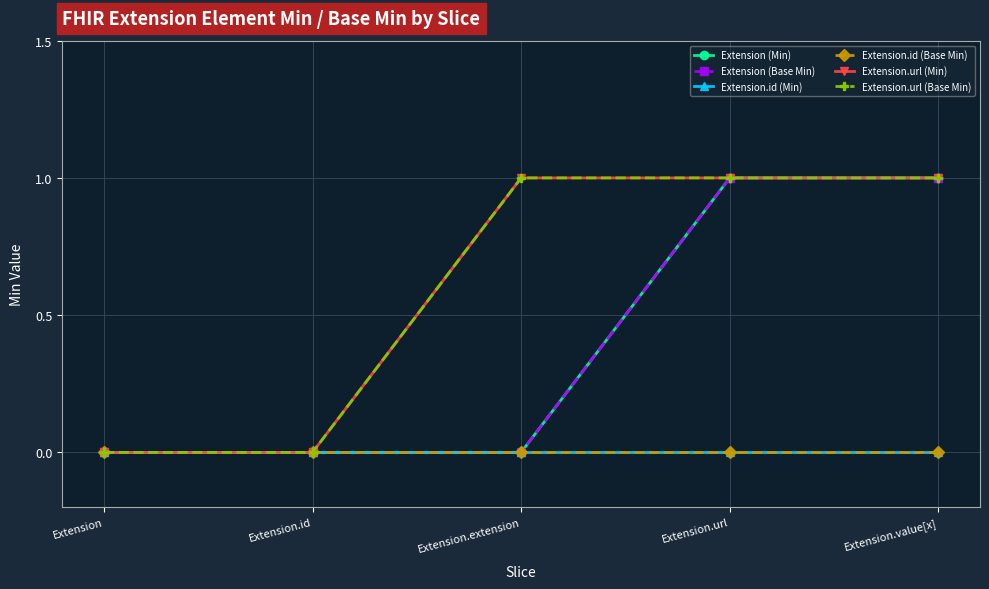

Which series has the largest total across all categories?

Extension.url (Min)